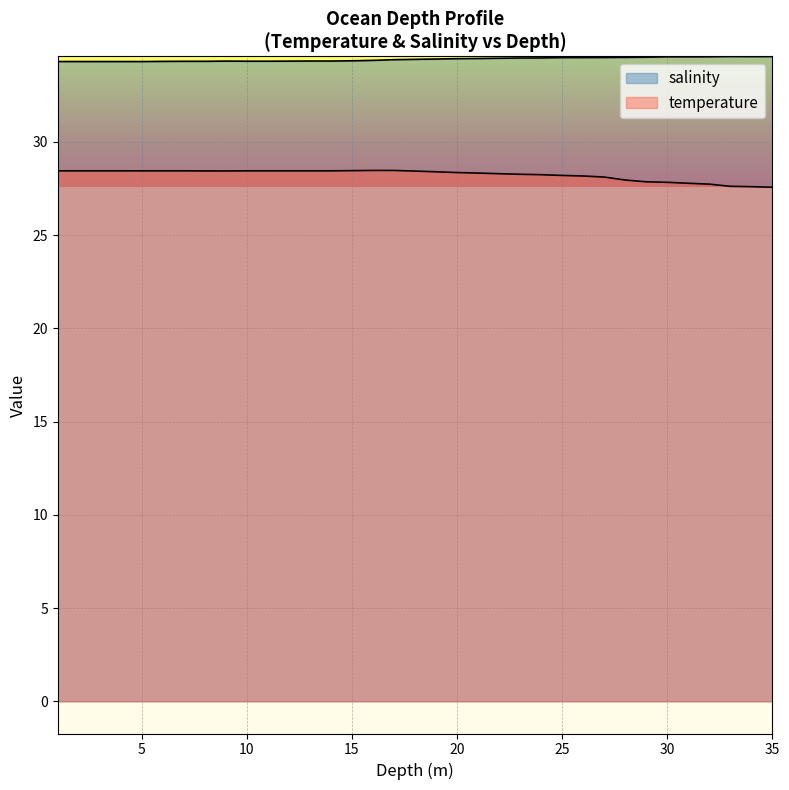

Reading left to right, what are all the values shown in this chart?

salinity: 34.3	34.3	34.3	34.3	34.3	34.3	34.3	34.3	34.3	34.3	34.3	34.3	34.3	34.3	34.3	34.4	34.4	34.4	34.4	34.5	34.5	34.5	34.5	34.5	34.5	34.5	34.5	34.5	34.5	34.6	34.6	34.6	34.6	34.6	34.6
temperature: 28.4	28.4	28.4	28.4	28.4	28.4	28.4	28.4	28.4	28.4	28.4	28.4	28.4	28.4	28.5	28.5	28.5	28.4	28.4	28.4	28.3	28.3	28.3	28.2	28.2	28.2	28.1	28.0	27.9	27.8	27.8	27.7	27.6	27.6	27.6